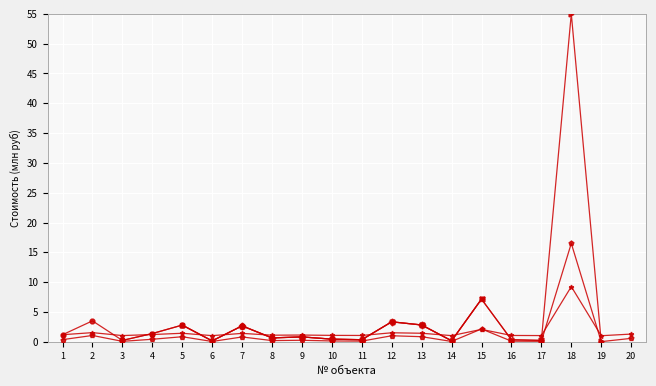

How many points are higher than both their immediate neighbors (excluding endpoints)?

7